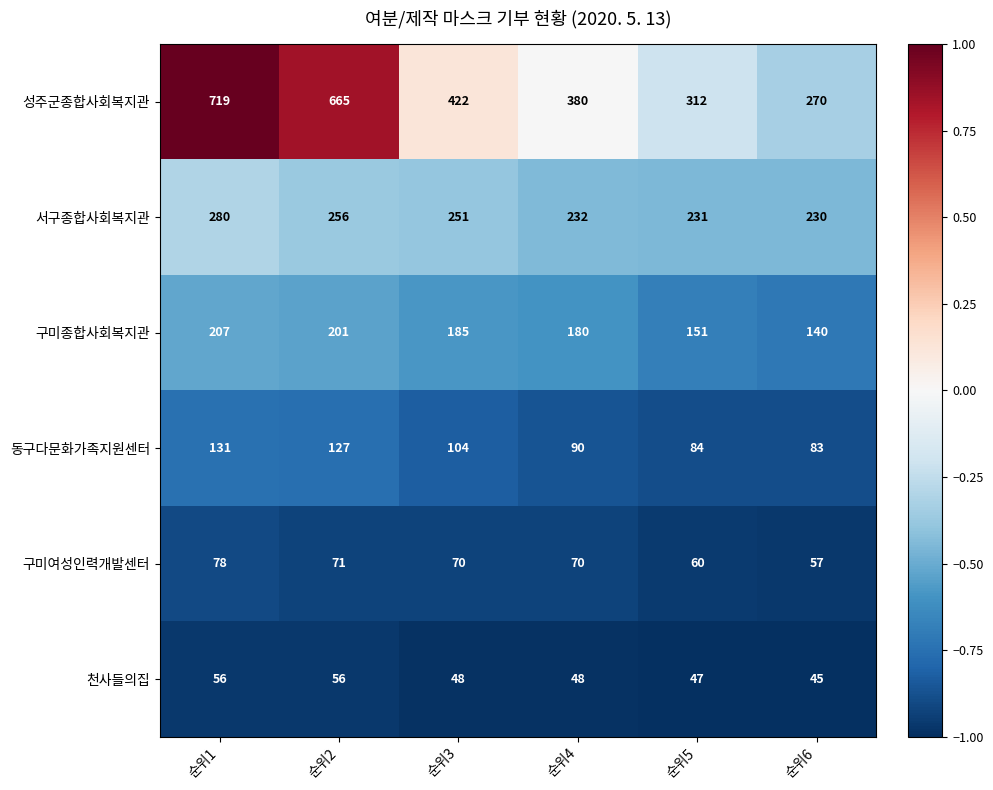

What is the difference between the highest and lowest values at 순위3?

374